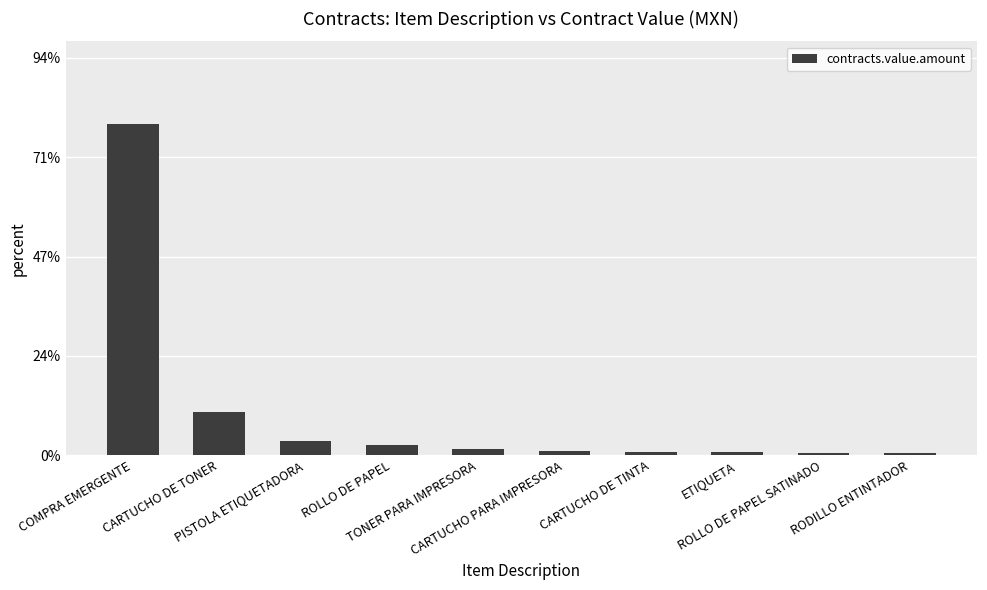

Is it true that the value at ETIQUETA is 0.0?

False